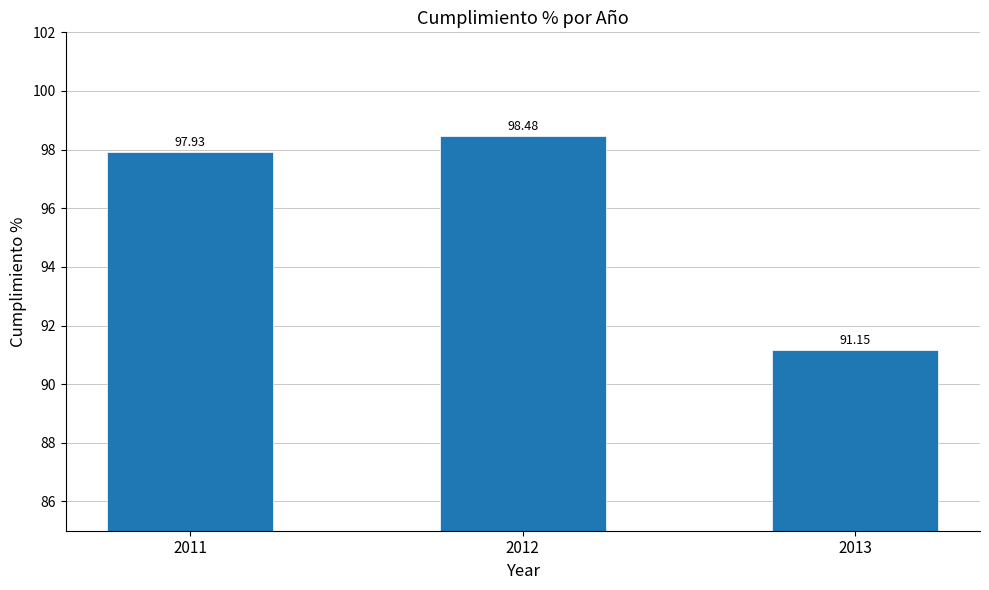

Reading left to right, transcribe all the data shown in this chart.

2011=97.9	2012=98.5	2013=91.2